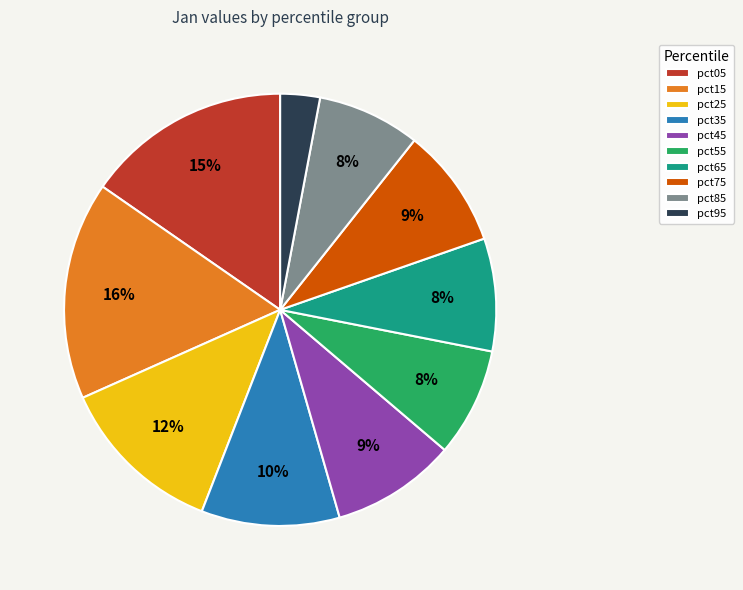

Is there any slice that represents more than half of the pie?

No